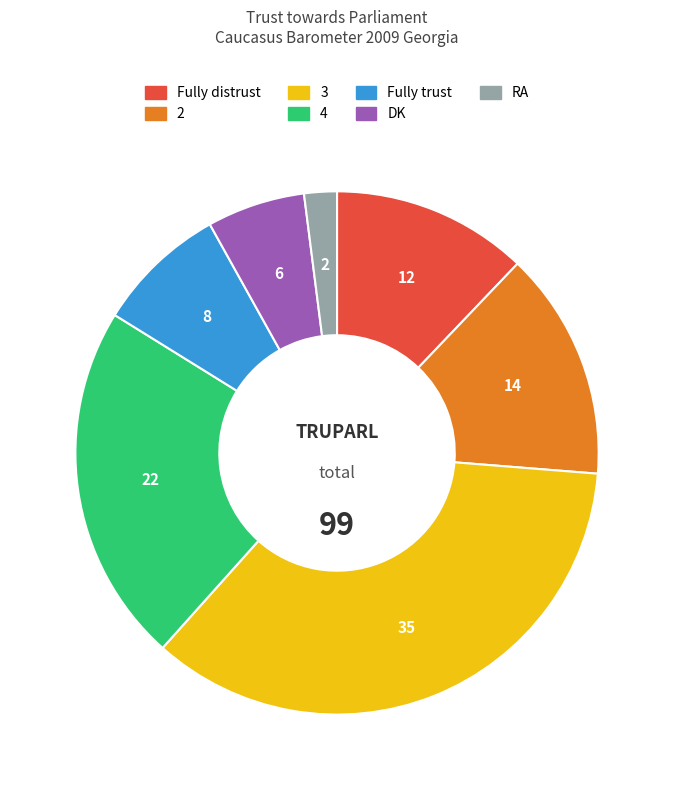

To the nearest percent, what percentage of the pie is Fully trust?

8%